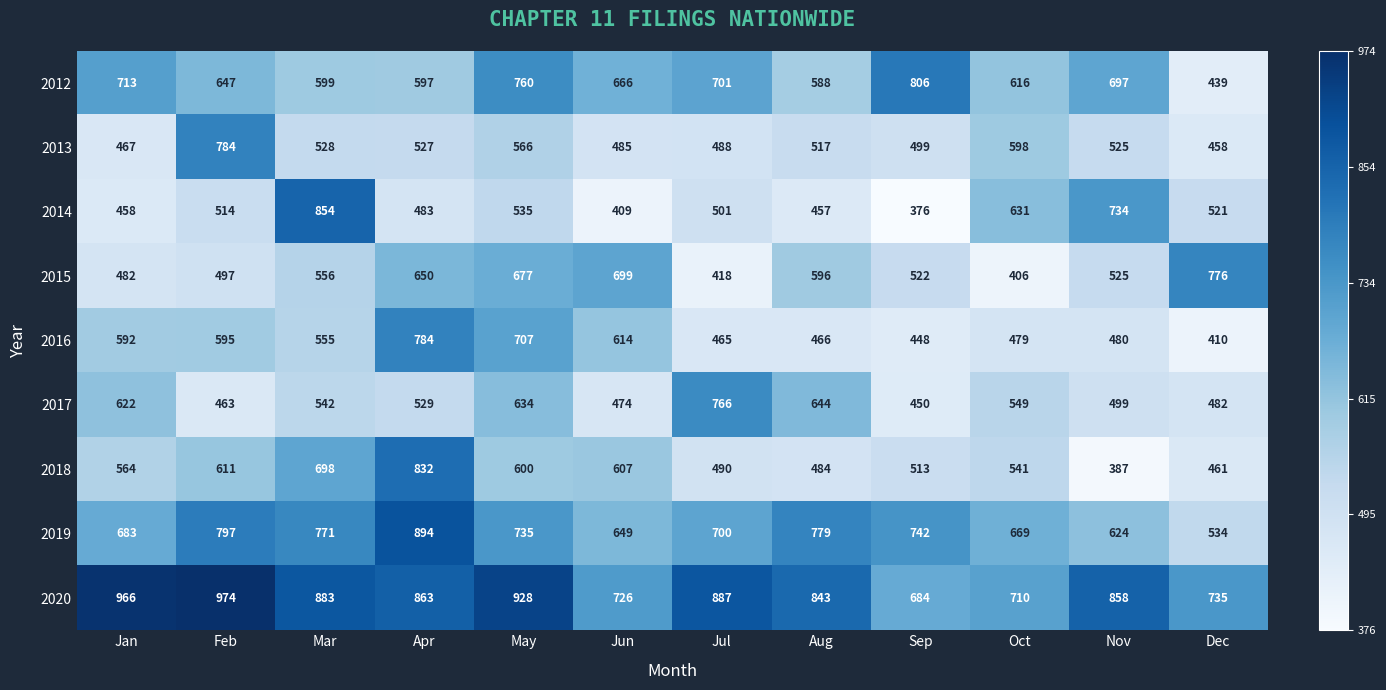

How many distinct data groups are displayed?

9